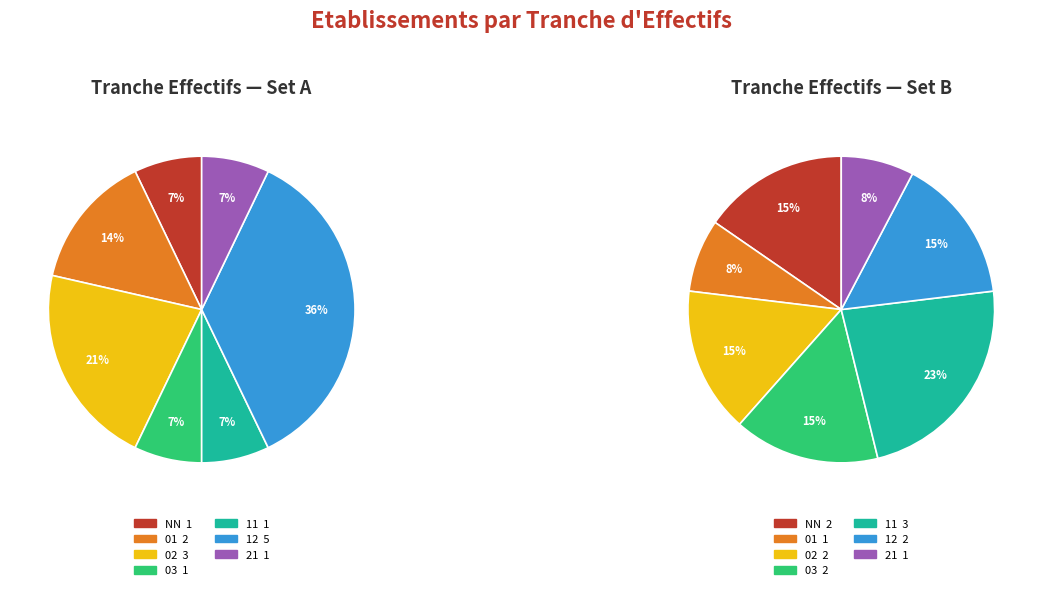

Combined, what portion of the pie is 11 and 12?

42.9%